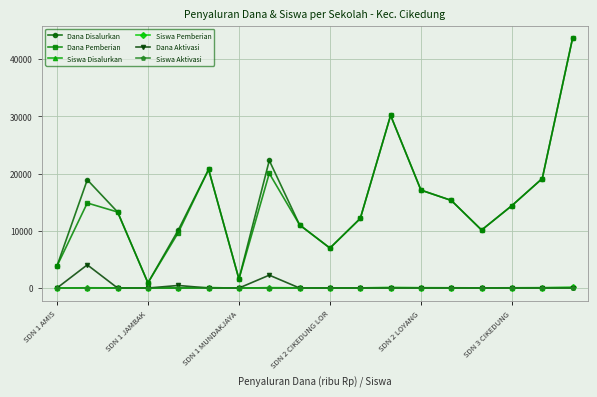

At how many categories does at least one series exceed 16603?

7